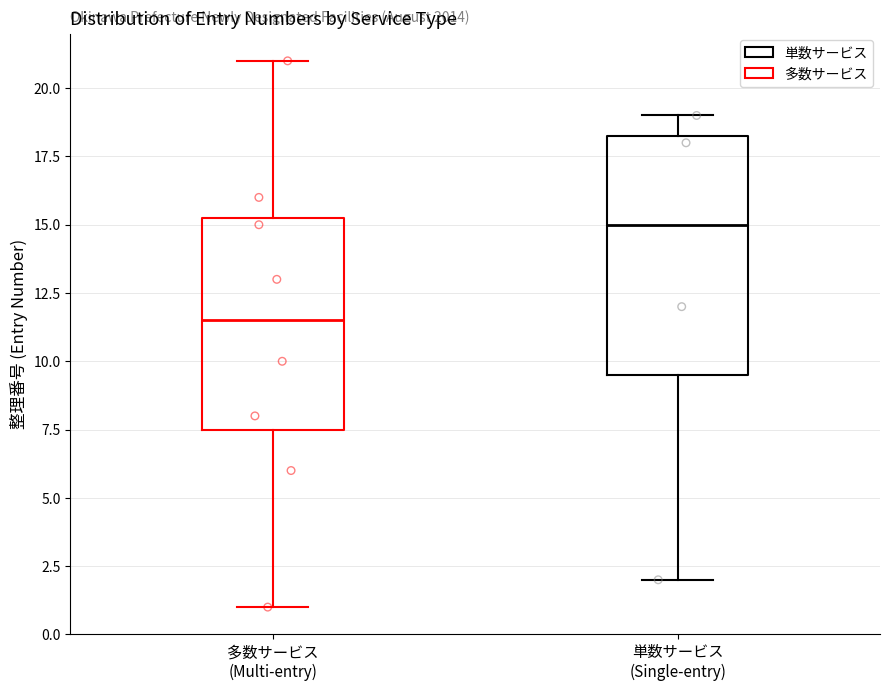

Reading left to right, transcribe this box plot: for each box, give where its median line is, the range the box spans, and where its two whiskers end, as read against the y-axis. The values are not printed on the chart, so give them approximately, as read against the axis.

多数サービス (Multi-entry): median 11.5, box 7.5 to 15.5, whiskers 1.0 to 21.0
単数サービス (Single-entry): median 15.0, box 9.5 to 18.5, whiskers 2.0 to 19.0